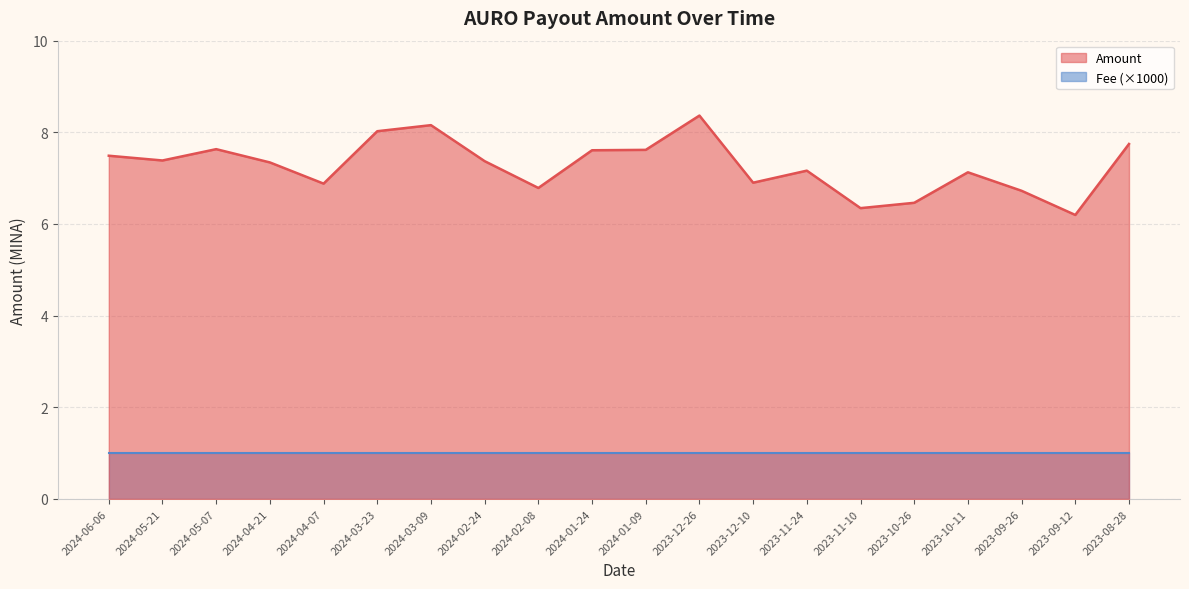

What is the sum of all values?

145.3